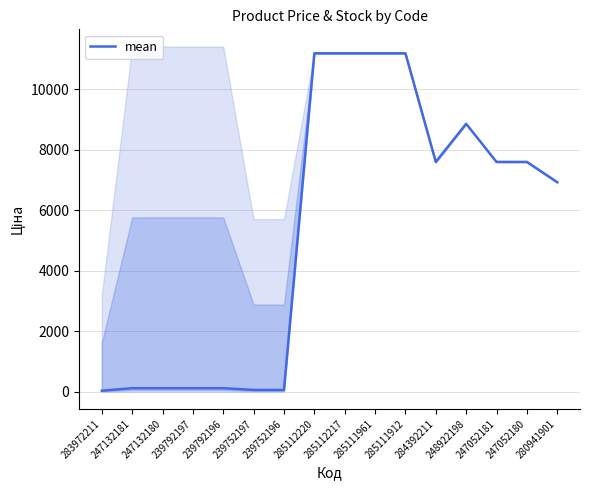

Which has a higher value, 247052181 or 280941901?

247052181